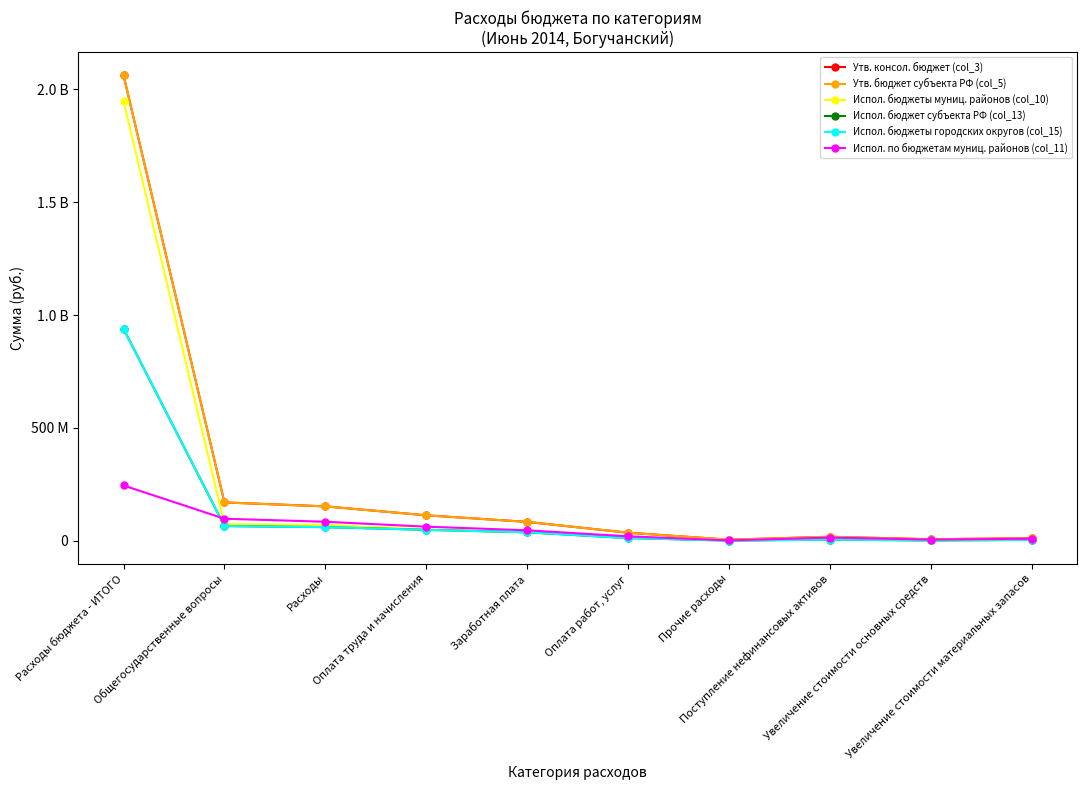

What is the label of the 1st point from the left?

Расходы бюджета - ИТОГО